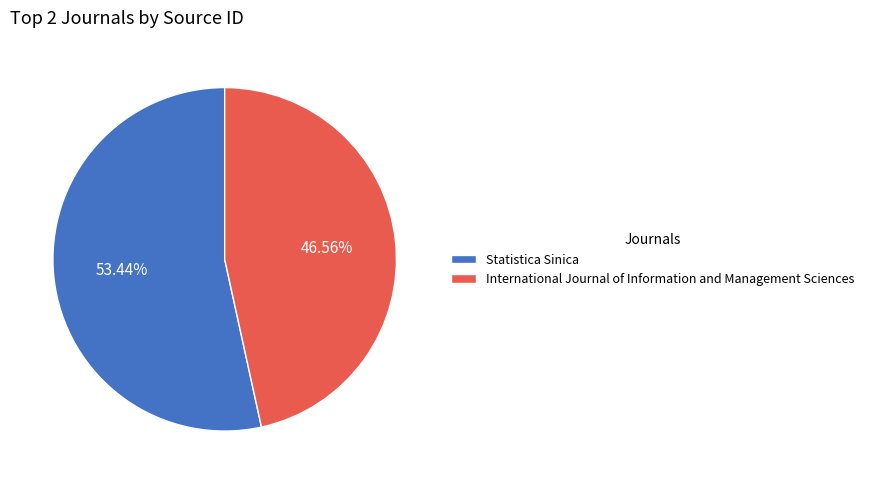

Approximately how many times larger is the value at International Journal of Information and Management Sciences compared to Statistica Sinica?

0.9